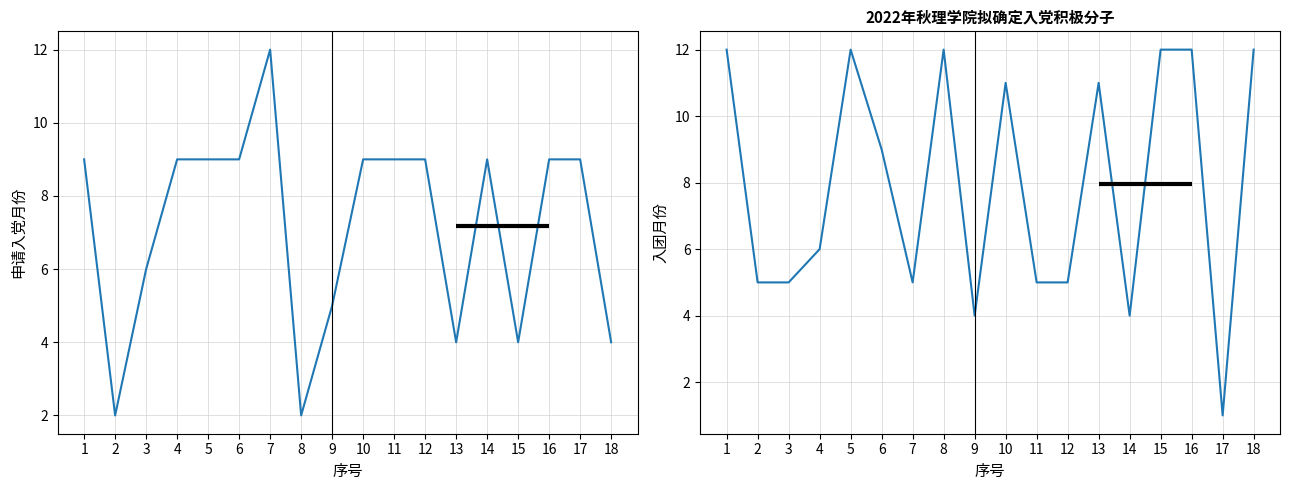

Where is 申请入党时间(月份编号) nearest to the value 7?

3